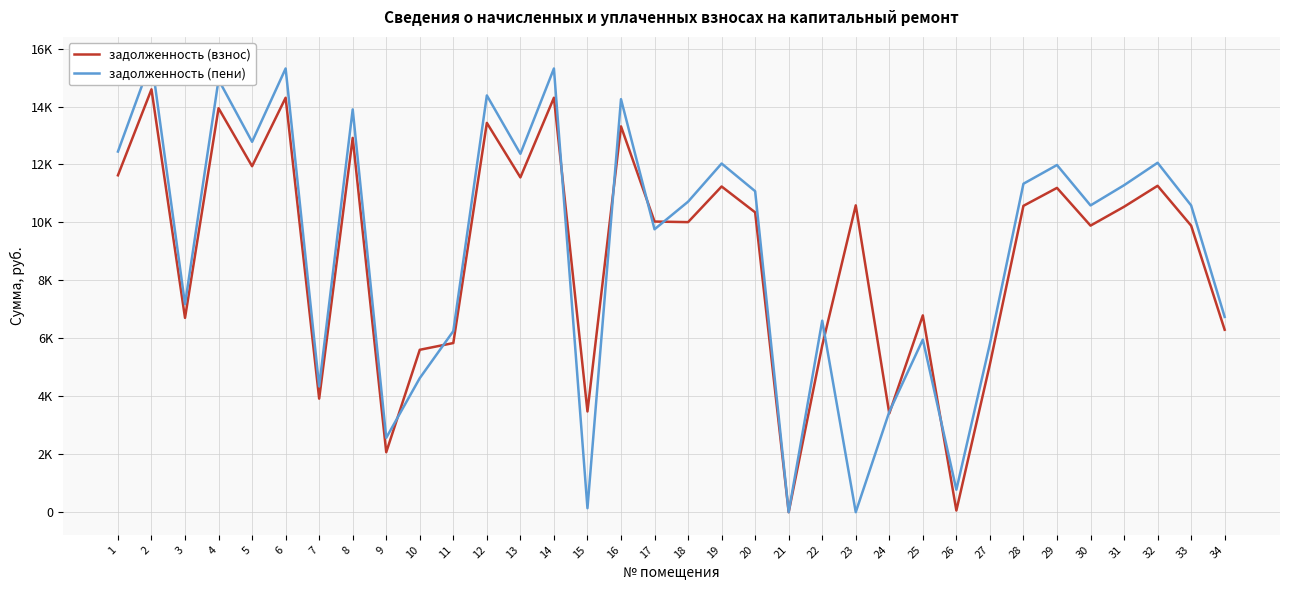

How many distinct data groups are displayed?

2